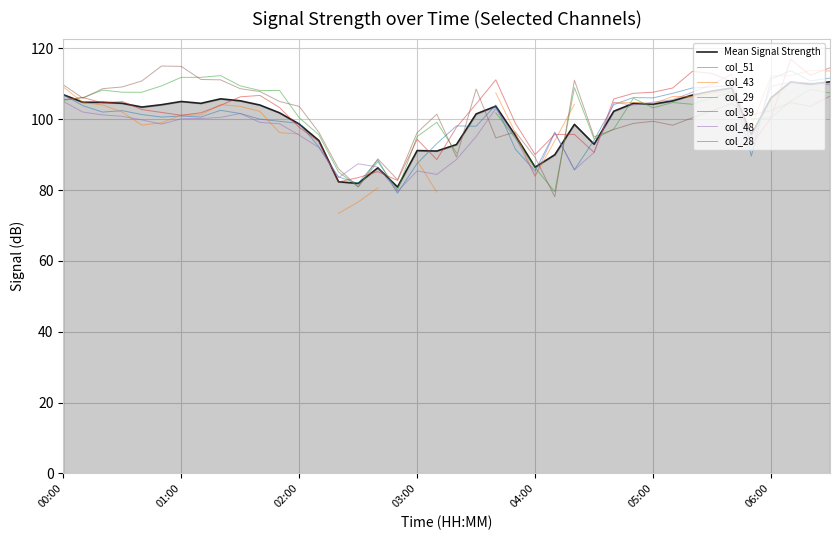

What is the label of the 14th point from the left?

2011/08/02 02:10